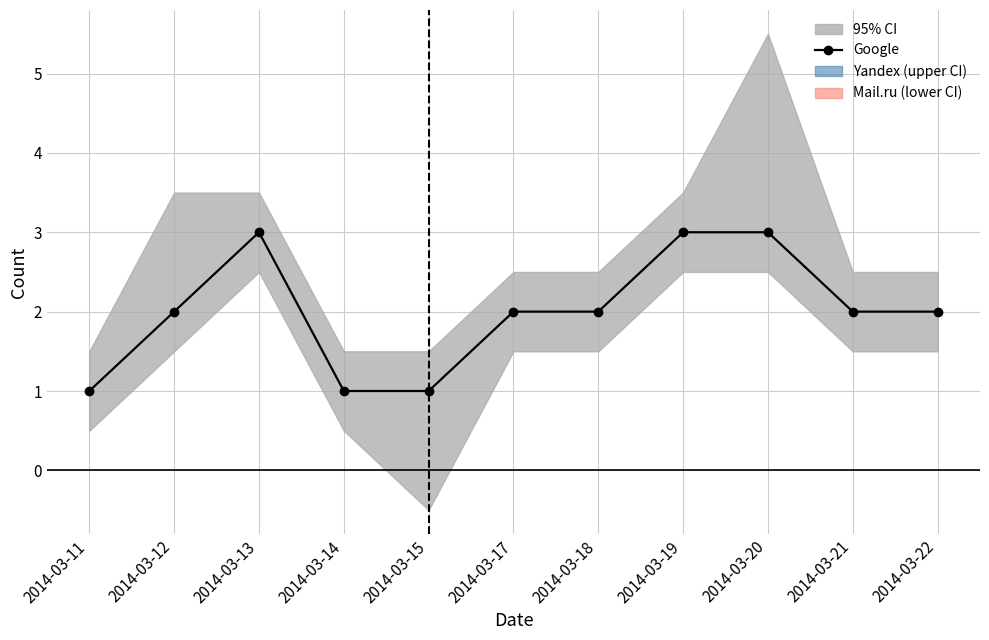

What is the minimum value shown in the chart?

1